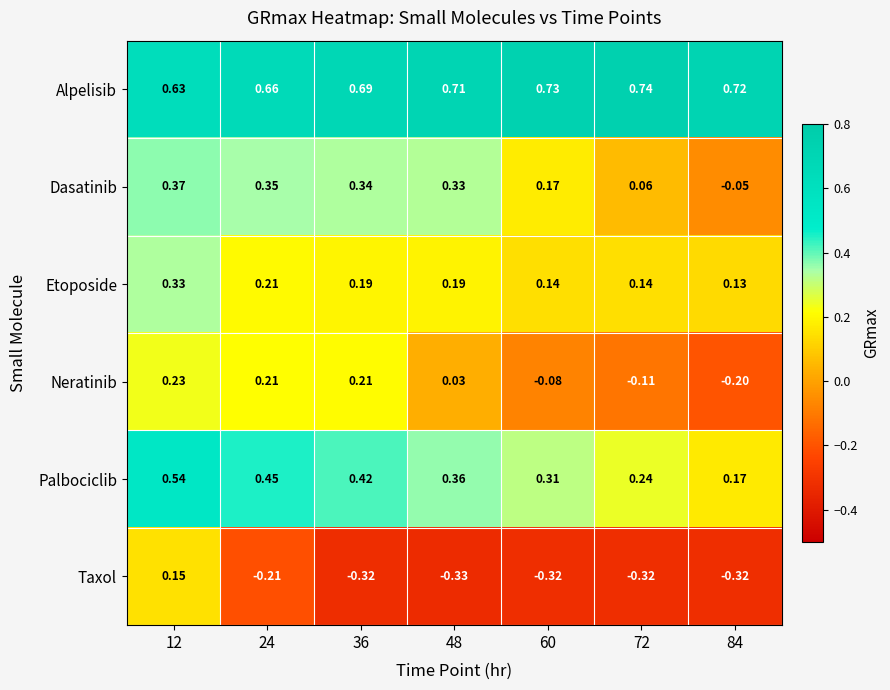

Rank the series by their maximum value, from lowest to highest.

Taxol, Neratinib, Etoposide, Dasatinib, Palbociclib, Alpelisib